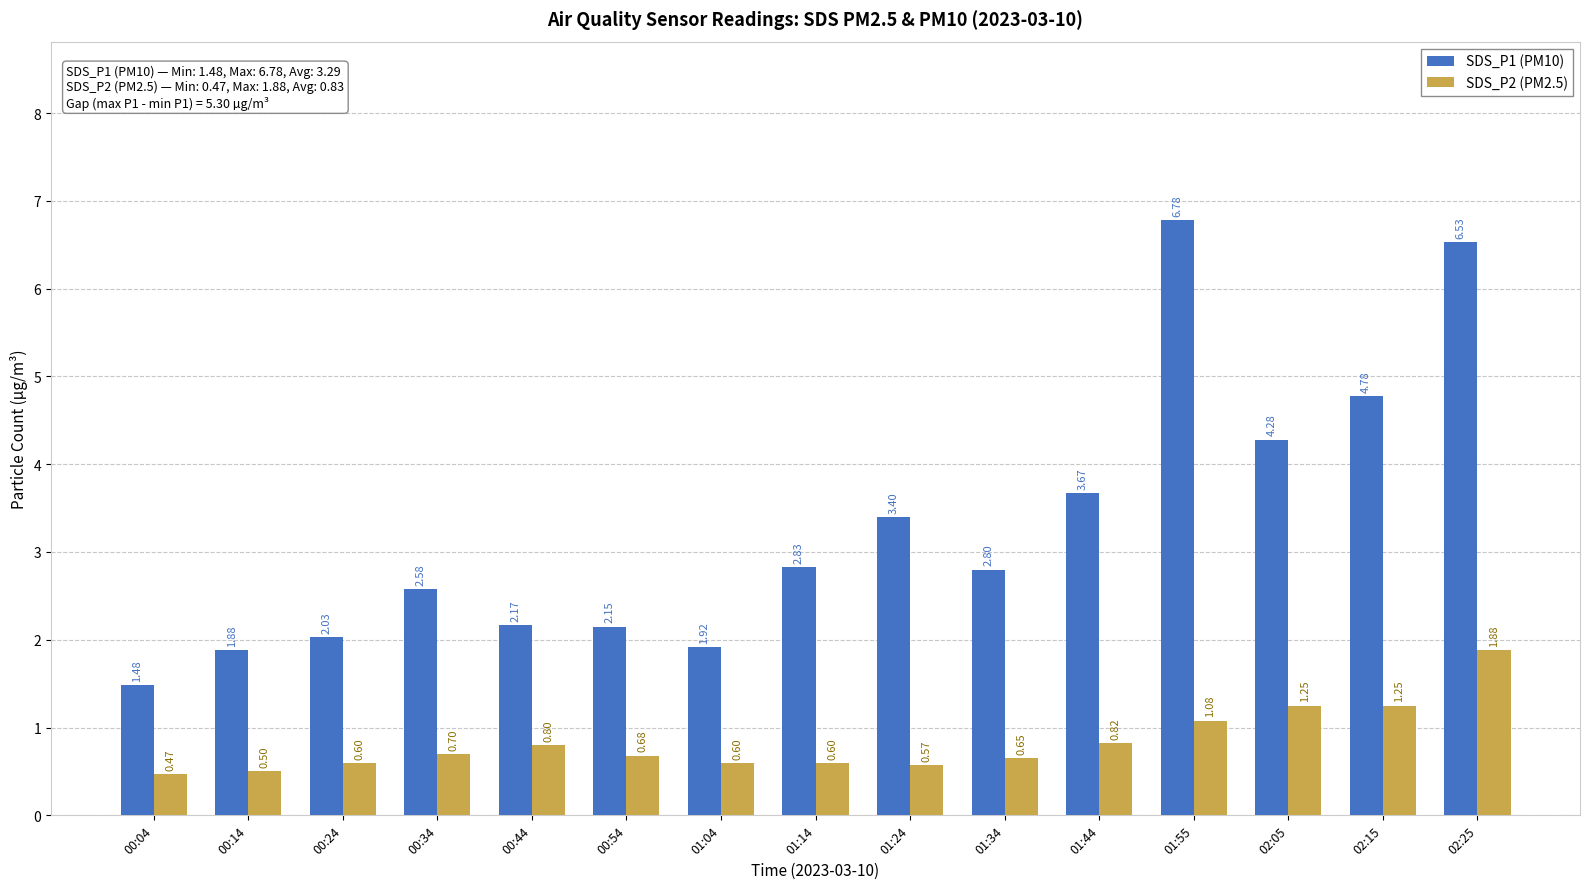

What is the label of the 8th bar from the right?

01:14